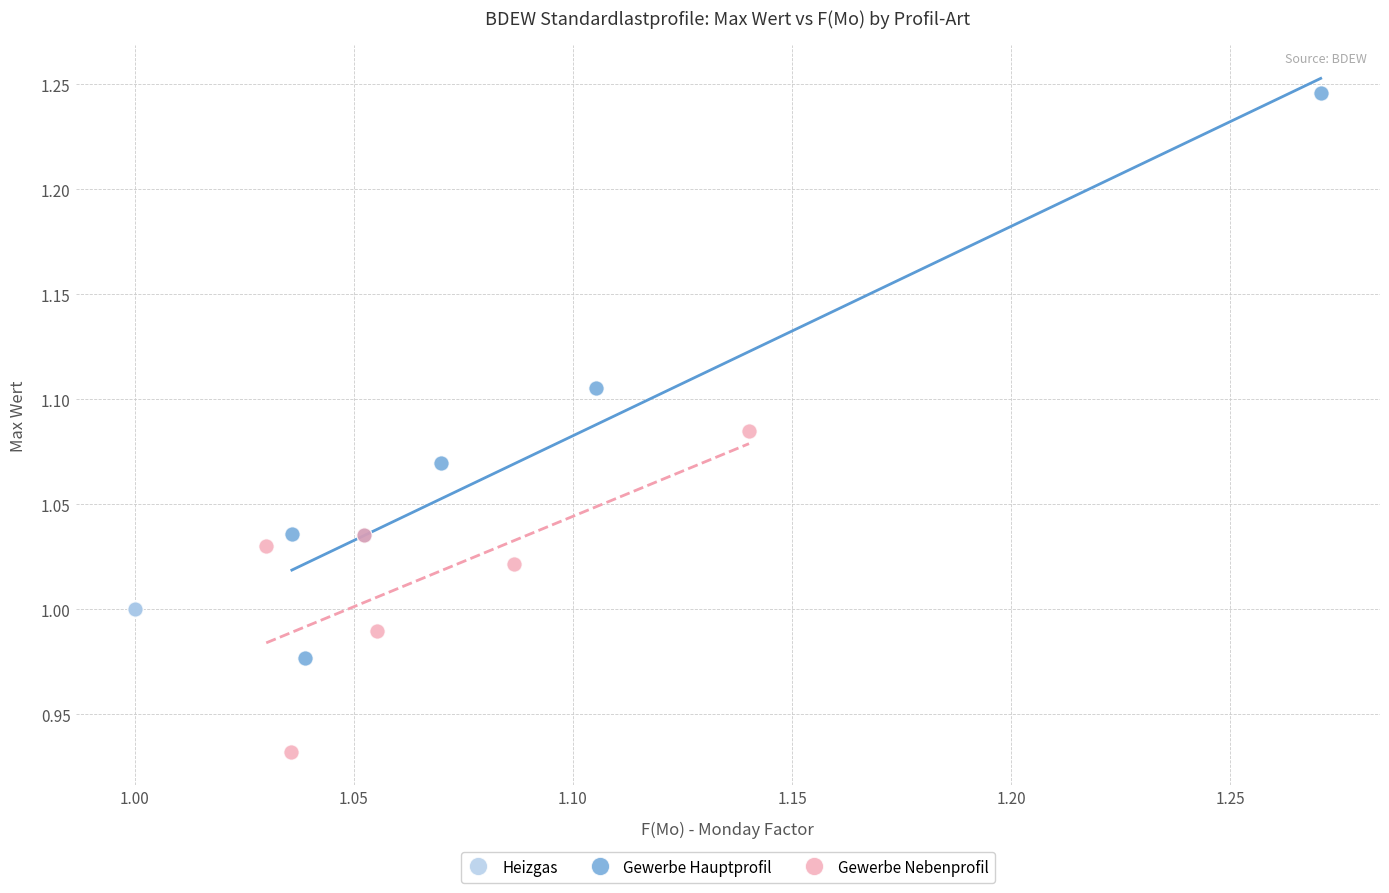

Which series reaches the minimum Y coordinate?

Gewerbe Nebenprofil